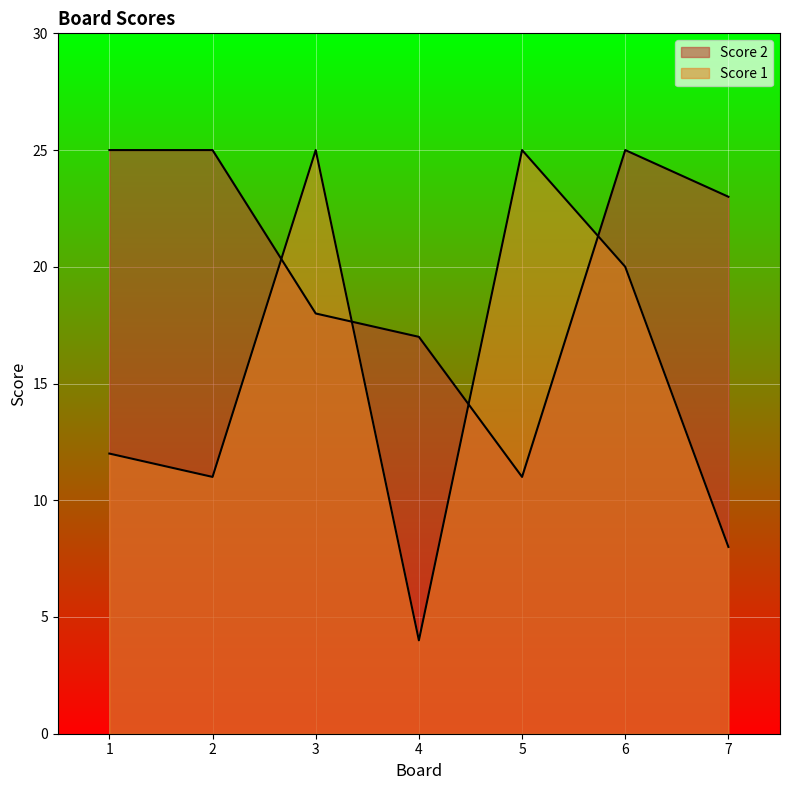

At which category is the sum across all series the highest?

6